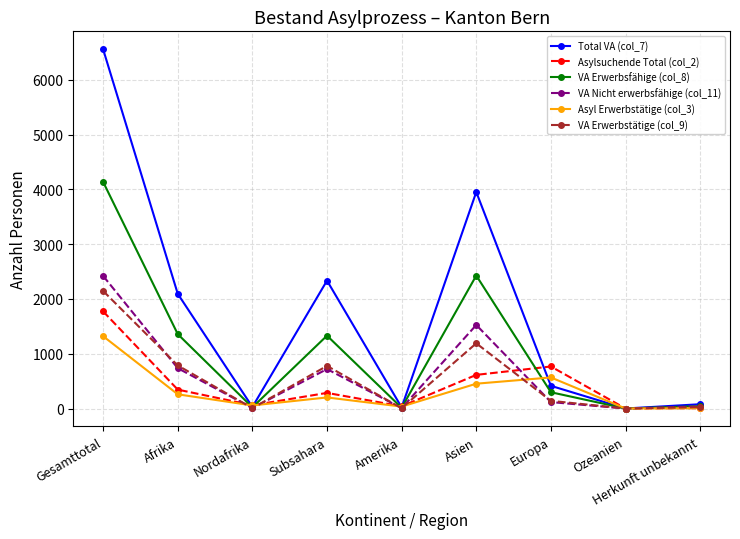

Is it true that VA Erwerbstätige (col_9) equals 1190 at Asien?

True